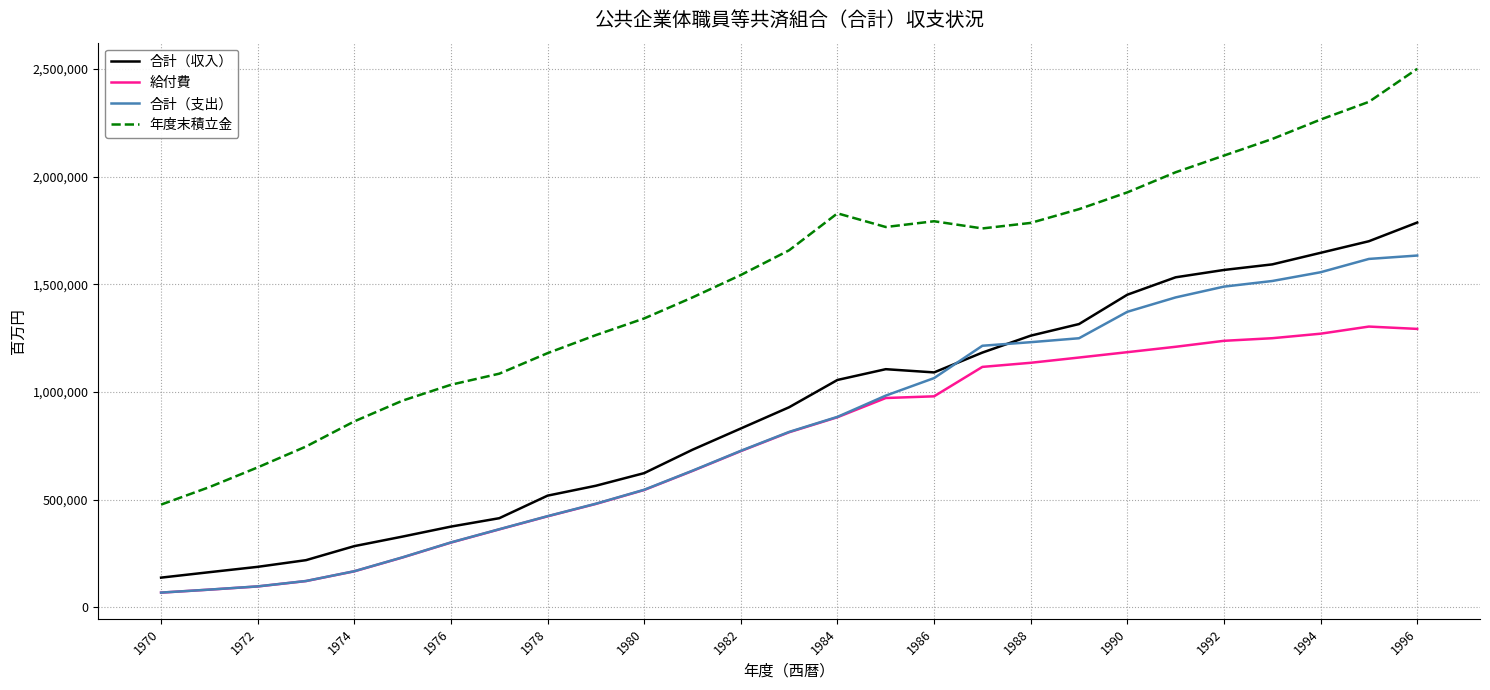

Rank the series by their maximum value, from lowest to highest.

給付費, 合計（支出）, 合計（収入）, 年度末積立金